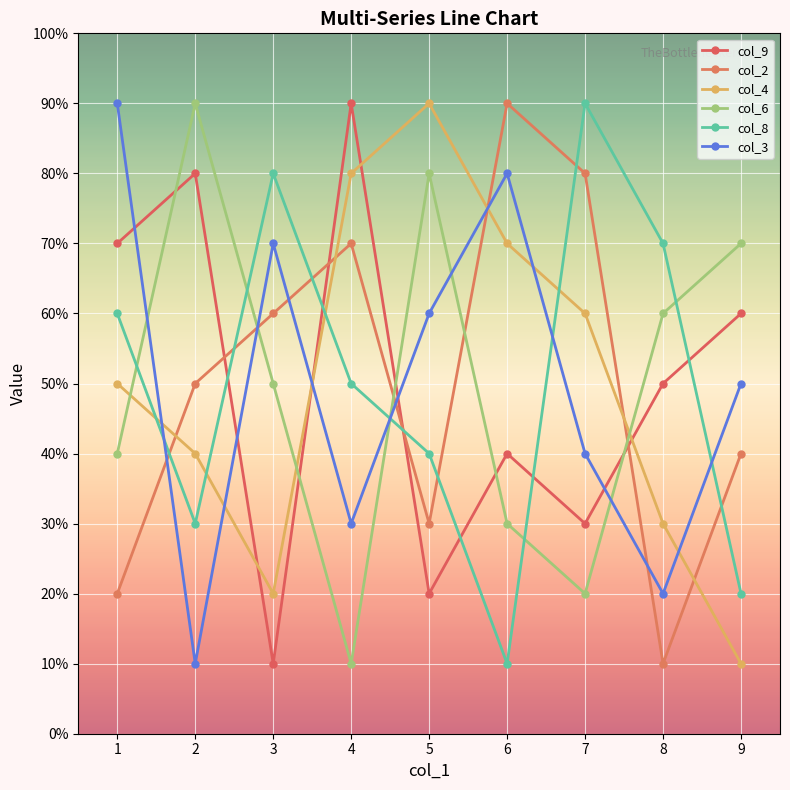

How many col_2 values are between 3 and 7?

5